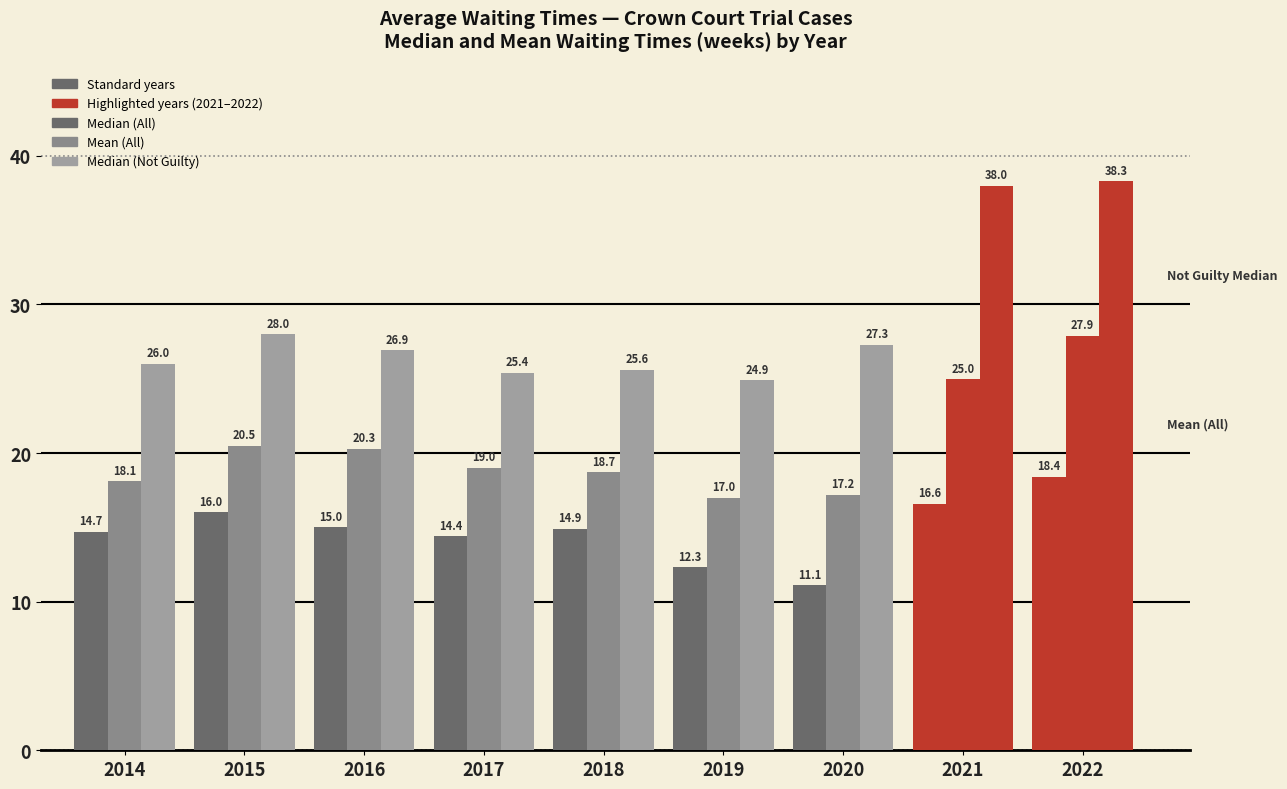

Between 2019 and 2022, which series saw the biggest shift?

Median (Not Guilty)